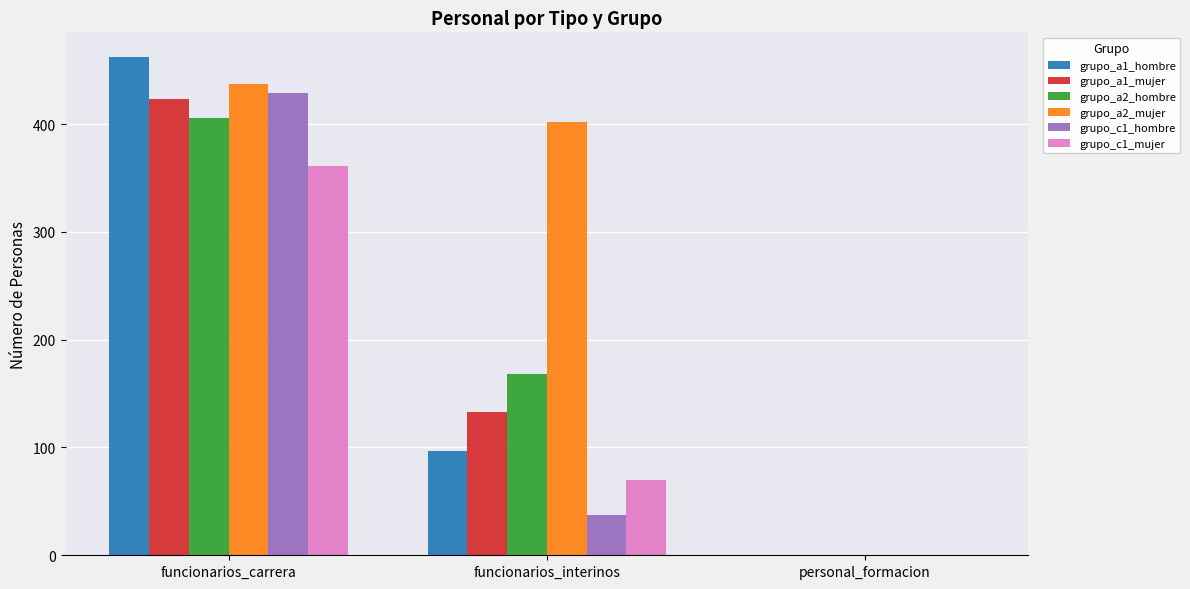

What is the greatest value displayed?

462